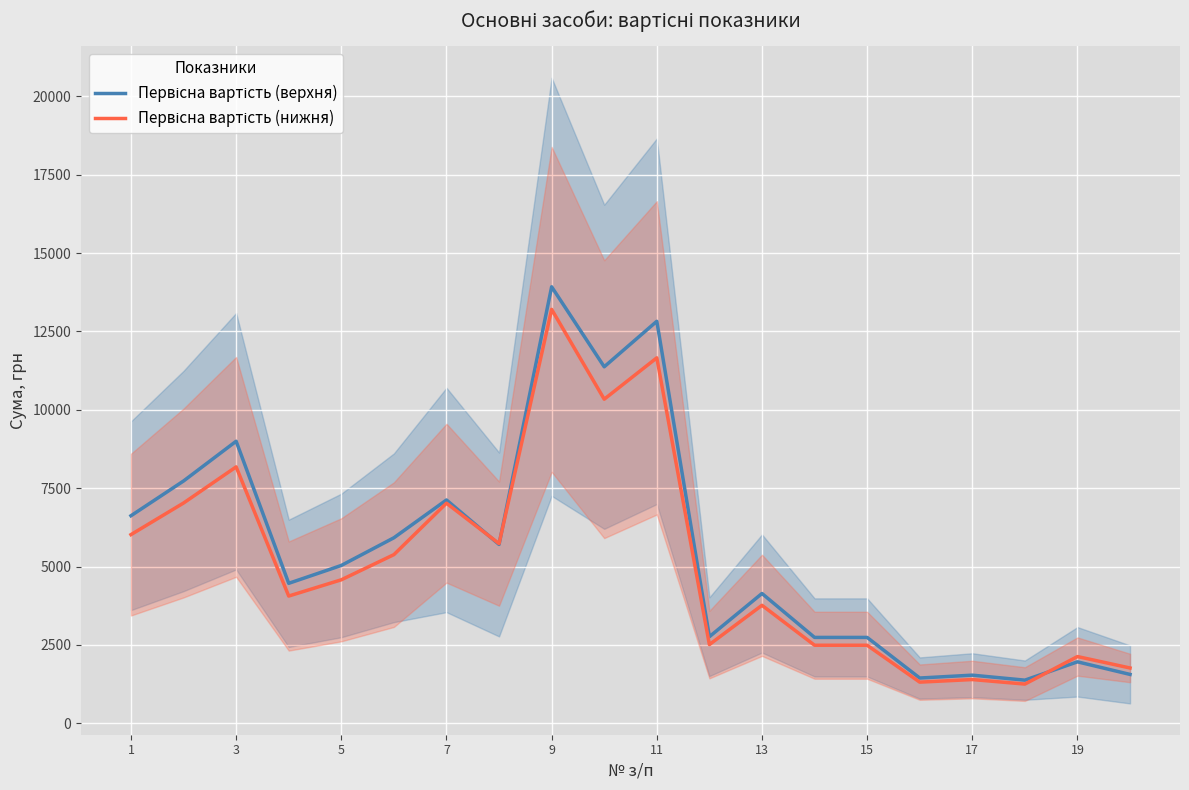

What is the highest value of the Первісна вартість (верхня) series?

13925.3